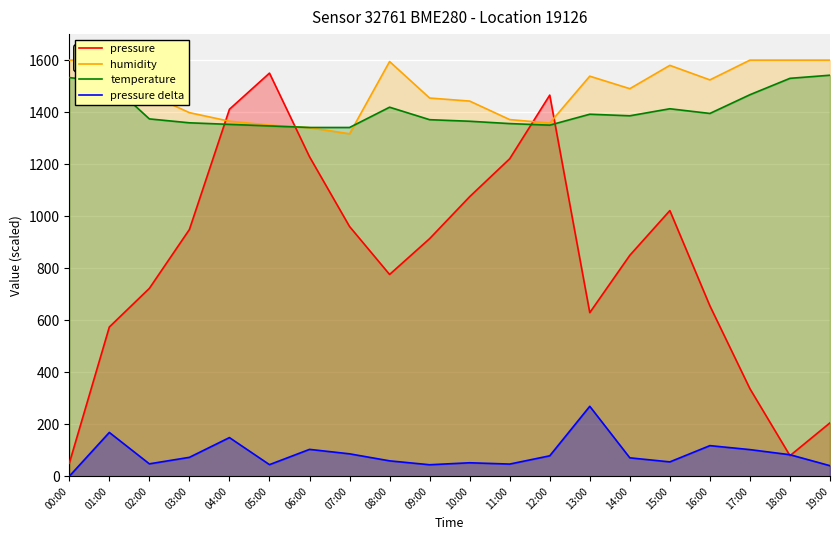

At which category does the chart reach its minimum across all series?

00:00